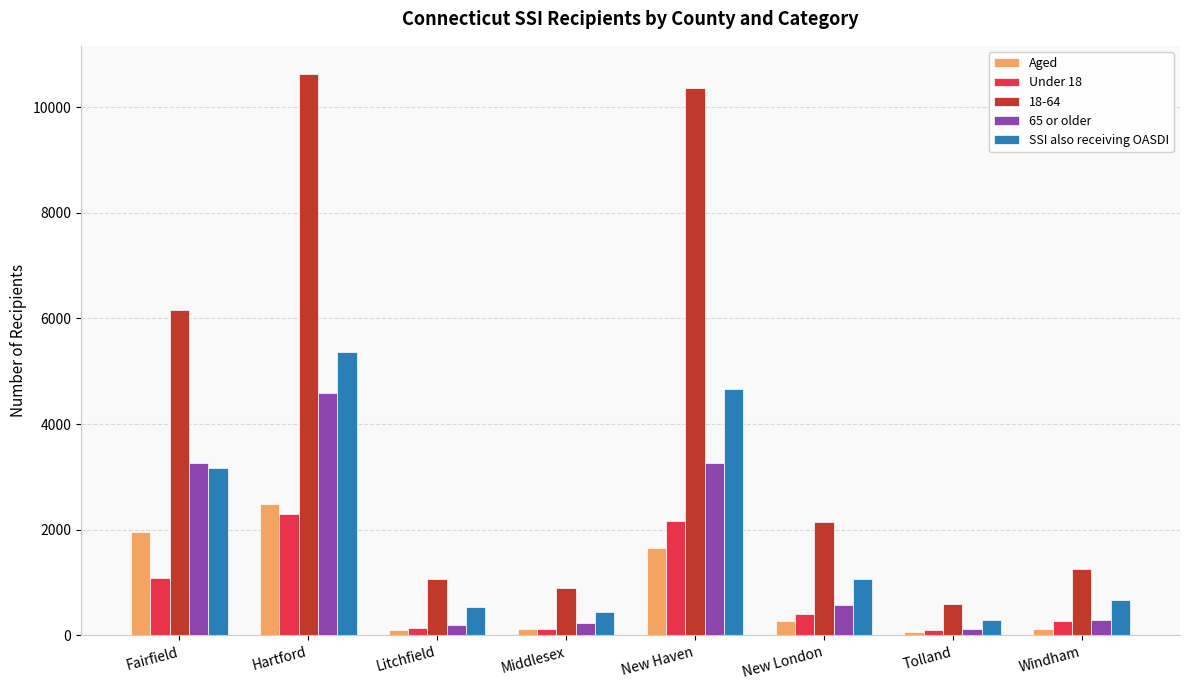

Which series has the widest spread of values?

18-64